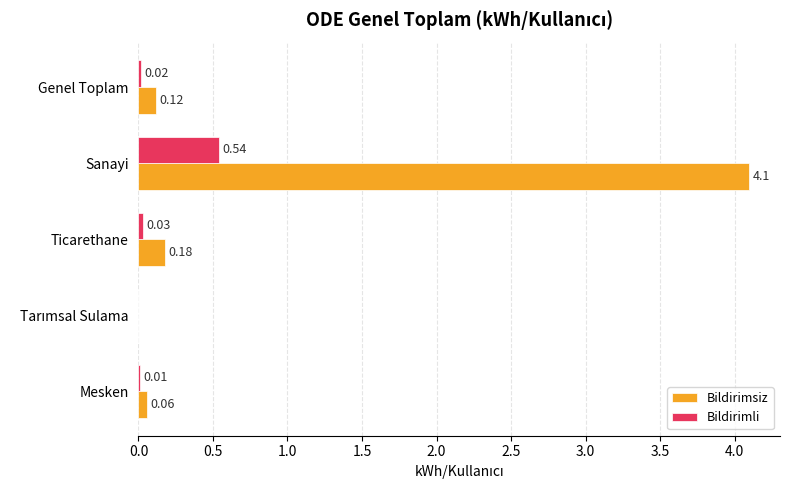

What is the total value across all series at Sanayi?

4.6